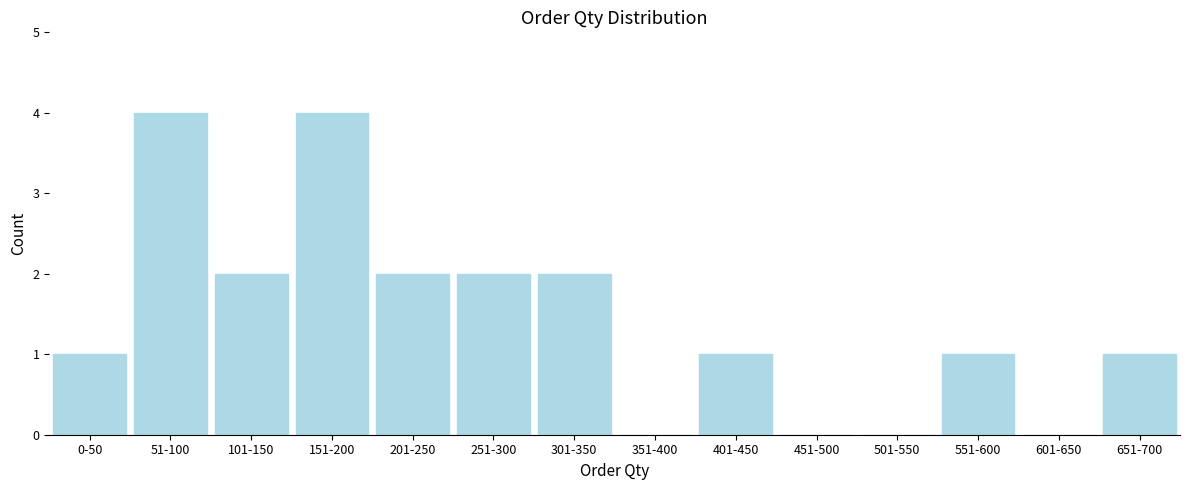

Reading left to right, transcribe all the data shown in this chart.

0-50=1	51-100=4	101-150=2	151-200=4	201-250=2	251-300=2	301-350=2	351-400=0	401-450=1	451-500=0	501-550=0	551-600=1	601-650=0	651-700=1